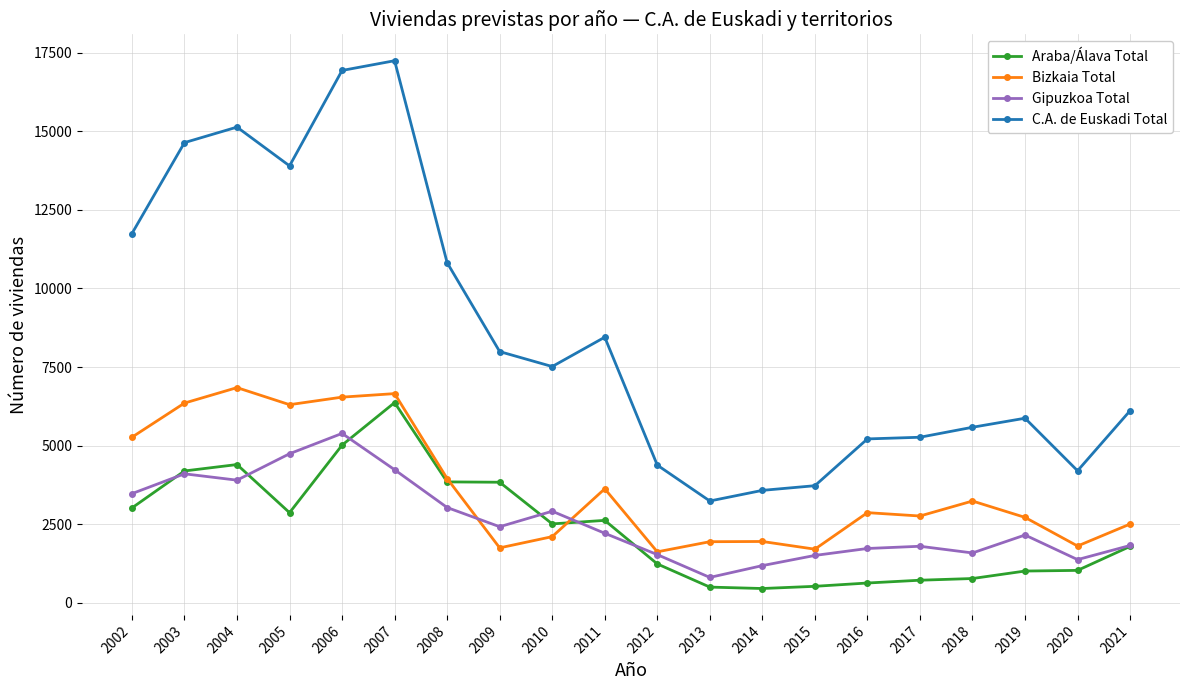

What is the difference between the highest and lowest values at 2019?

4865